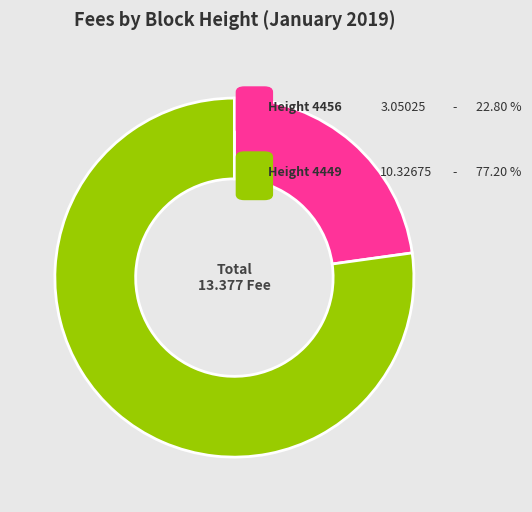

Is there a majority slice in this chart?

Yes